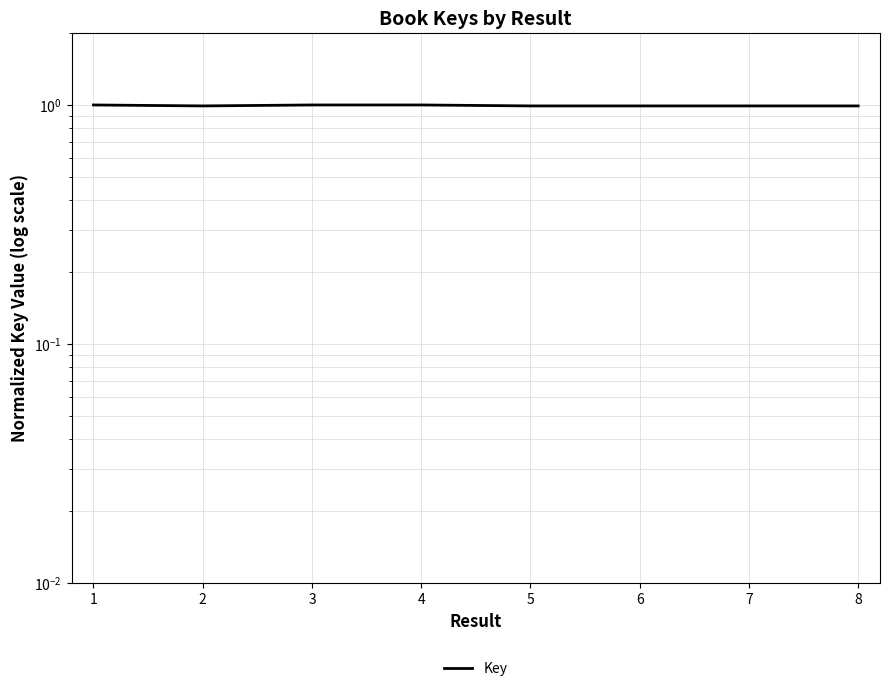

The value at 4 is 1.0. True or false?

True